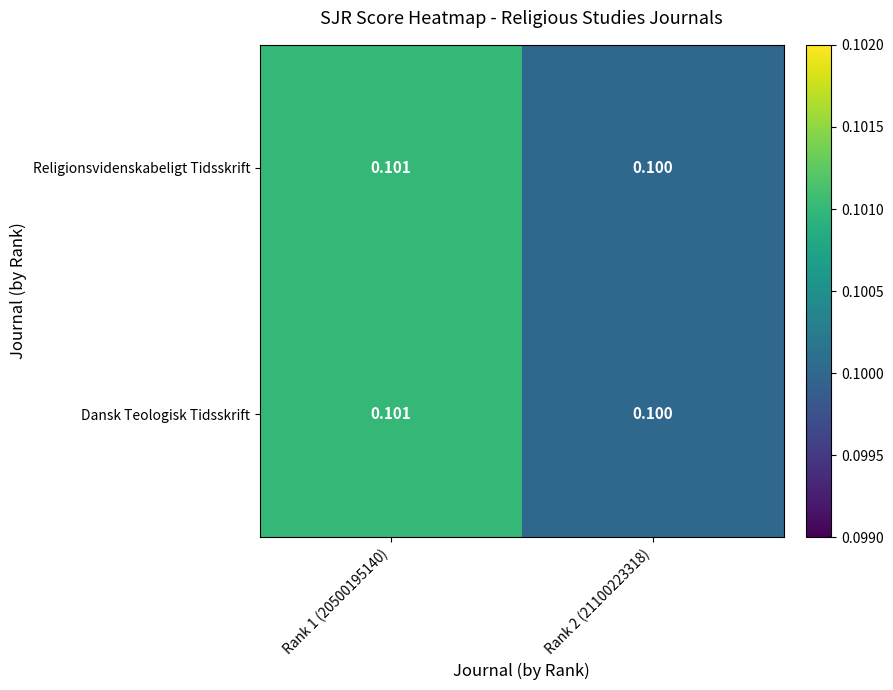

What is the greatest value displayed?

0.1